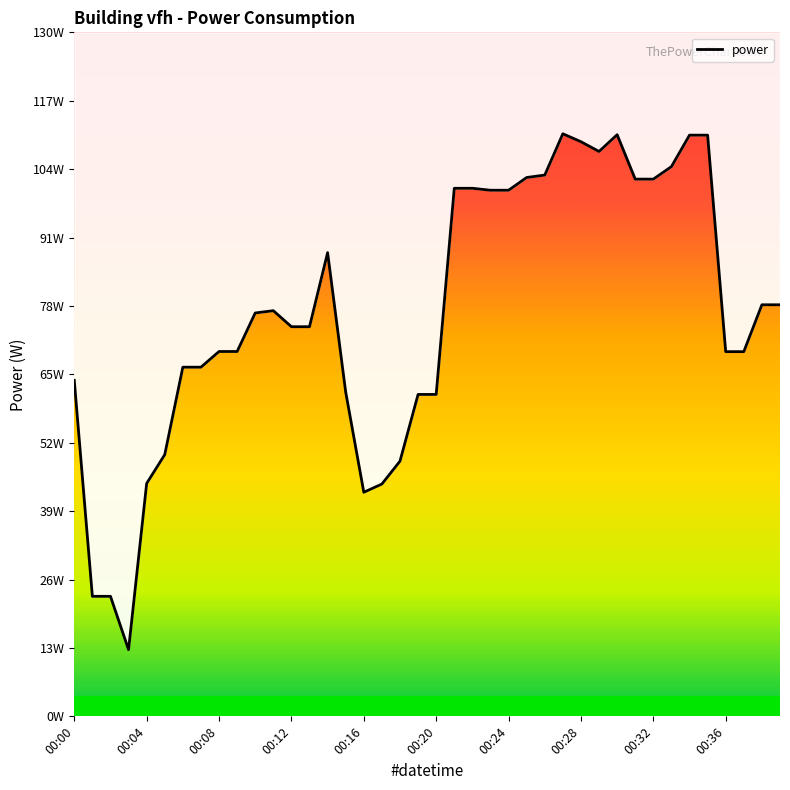

What is the maximum value shown in the chart?

110.7